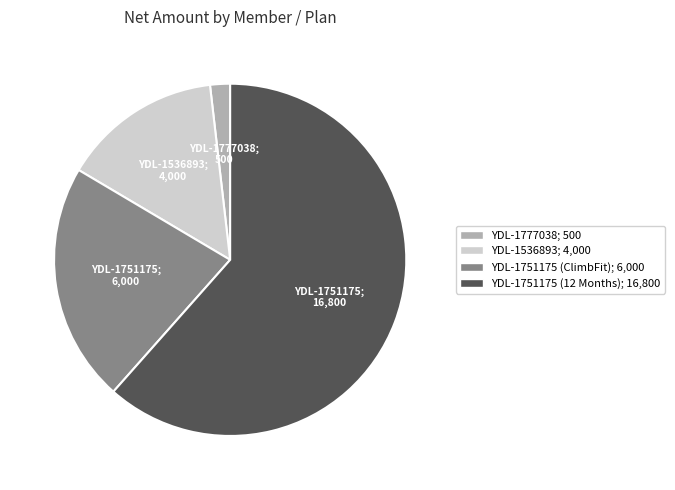

Combined, do YDL-1536893 and YDL-1751175 (12 Months) account for over 50%?

Yes